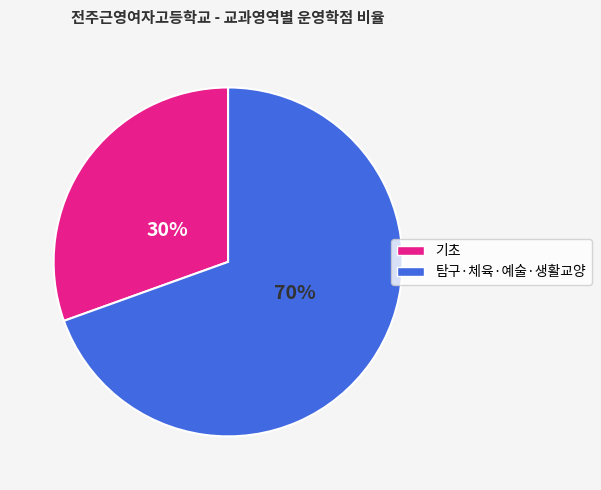

Is it true that 탐구·체육·예술·생활교양 is 82% of the pie?

False